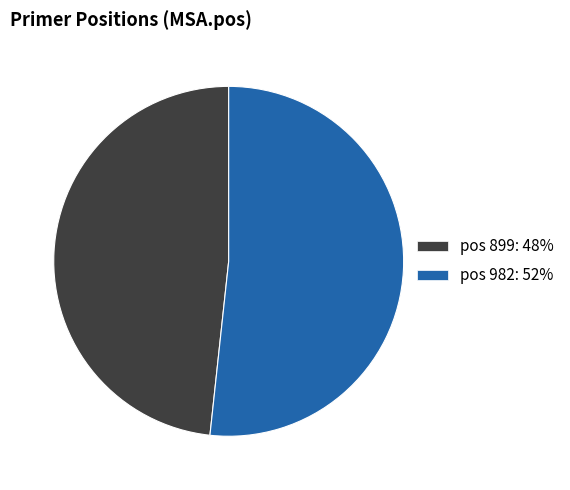

Do pos 982: 52% and pos 899: 48% together represent more than half of the pie?

Yes